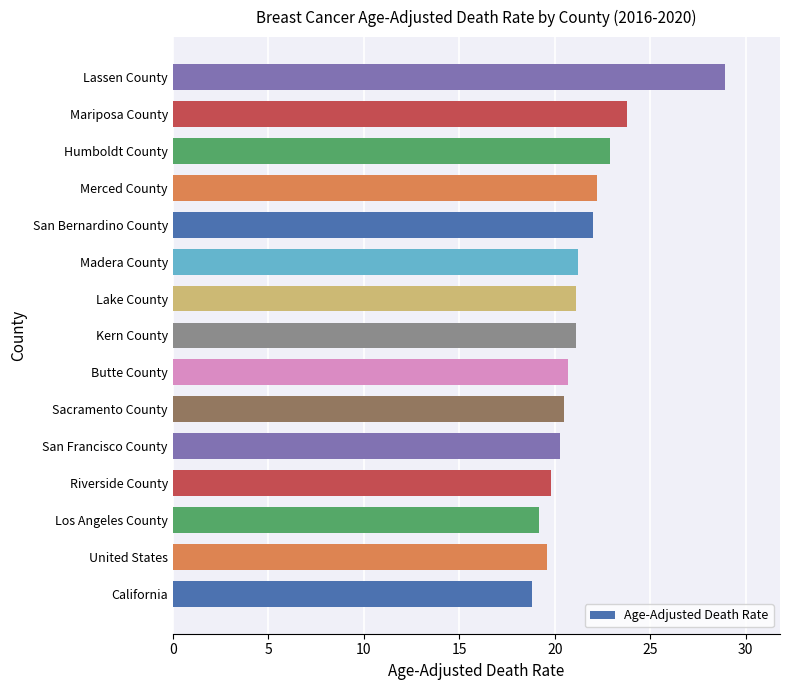

What value does the data have at Los Angeles County?

19.2